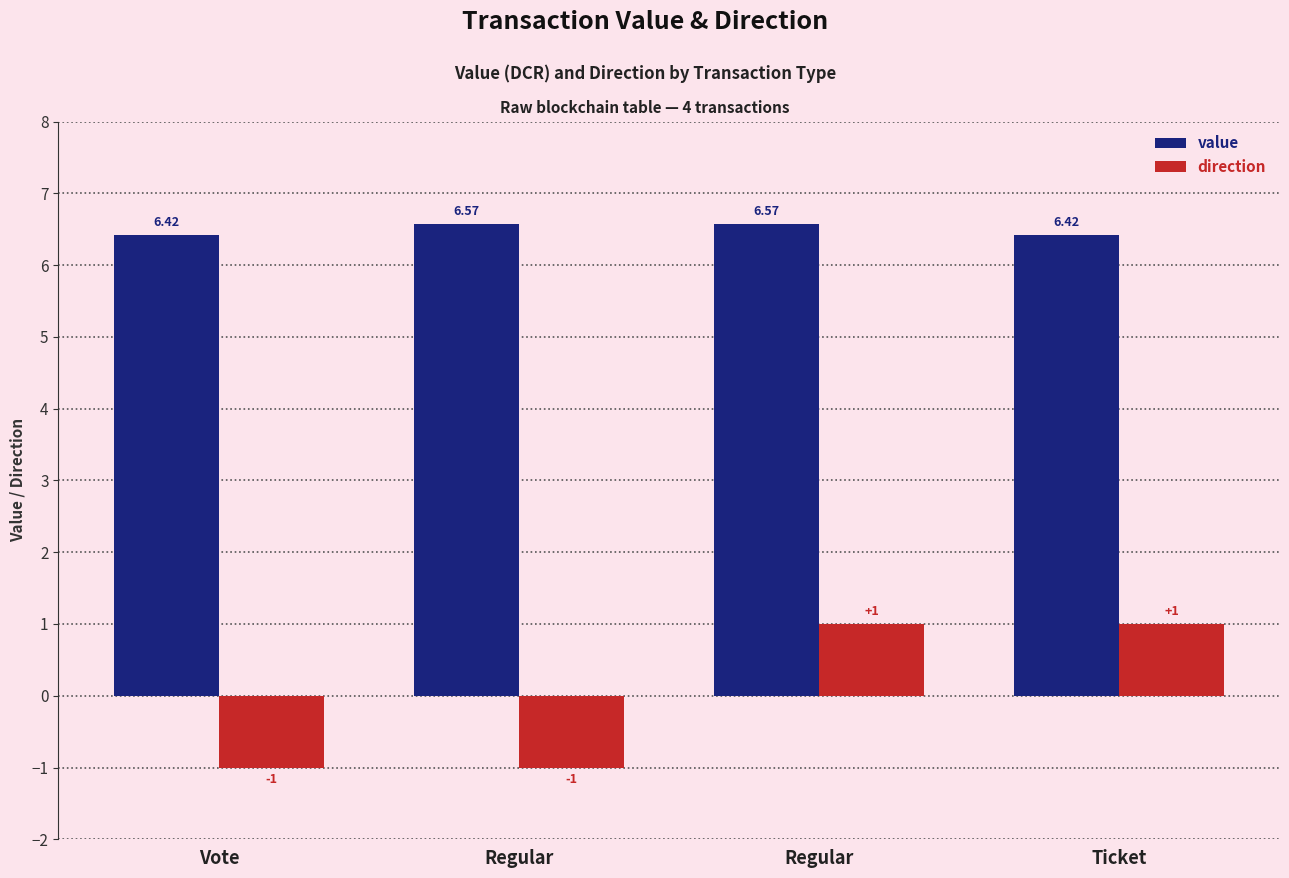

Reading left to right, transcribe all the data shown in this chart.

value: Vote=6.4	Regular=6.6	Regular=6.6	Ticket=6.4
direction: Vote=-1.0	Regular=-1.0	Regular=1.0	Ticket=1.0